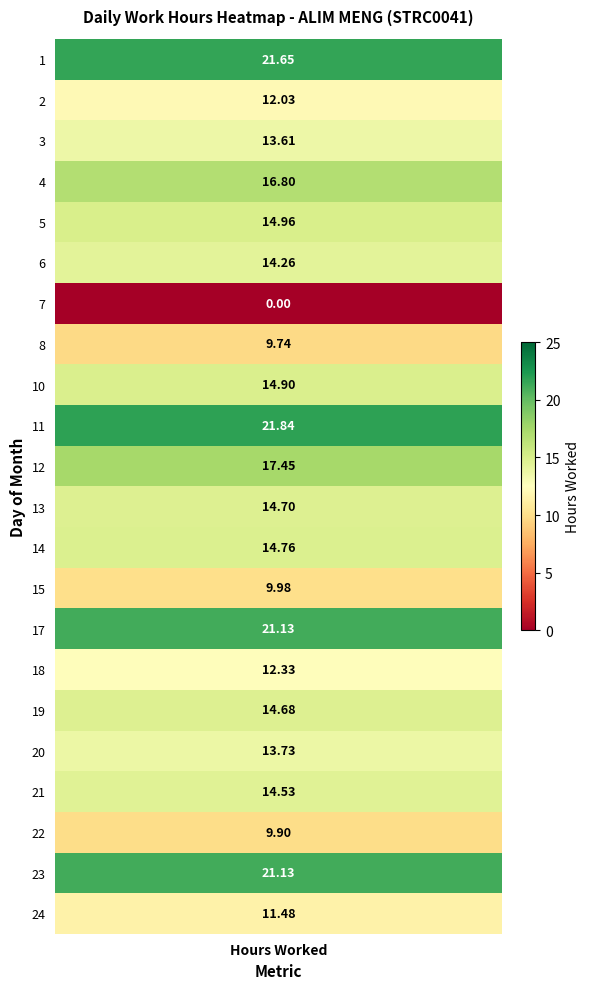

Between 2 and 11, which series saw the biggest shift?

1